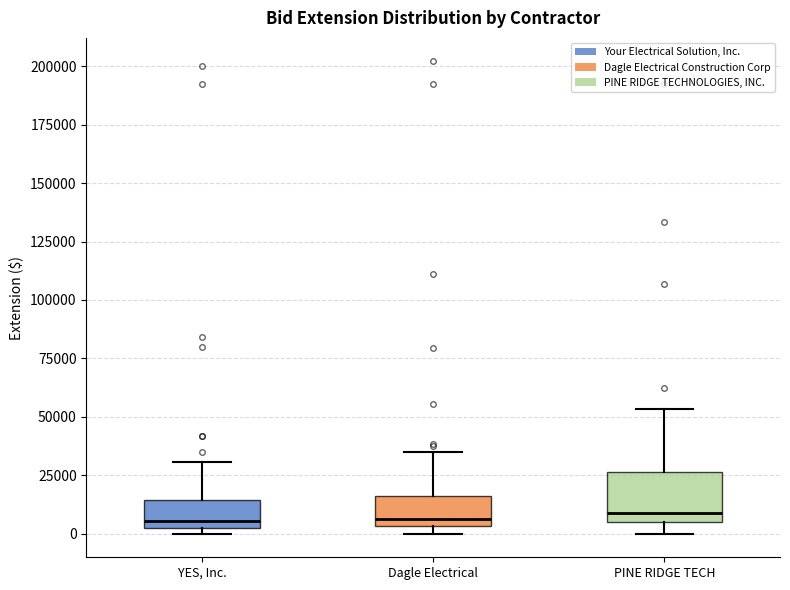

Where is the upper edge of the box for PINE RIDGE TECH on the y-axis? The values are not printed on the chart, so give them approximately, as read against the axis.

25000